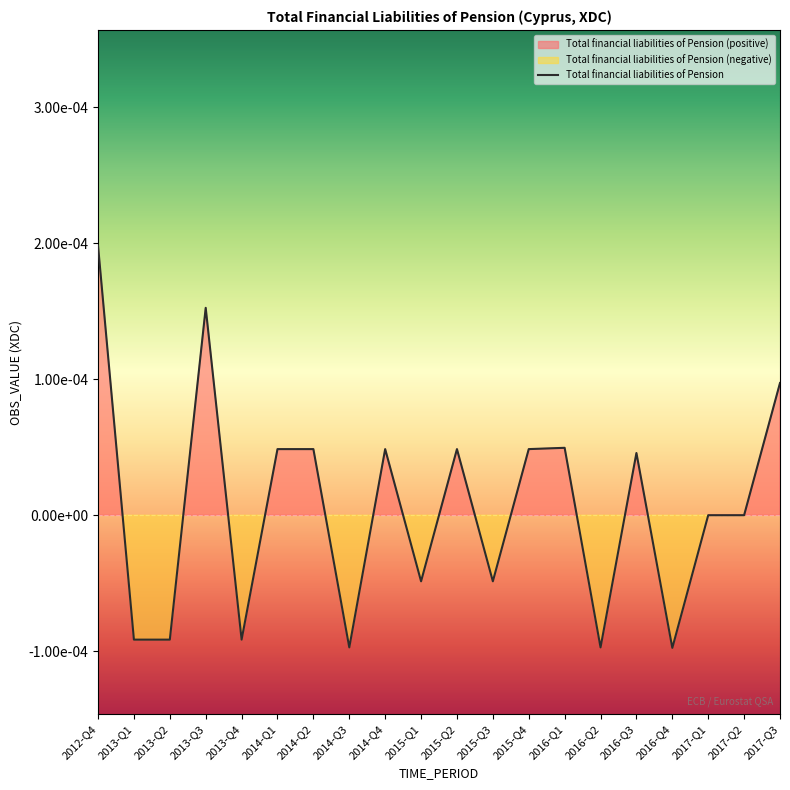

What is the label of the 6th point from the left?

2014-Q1